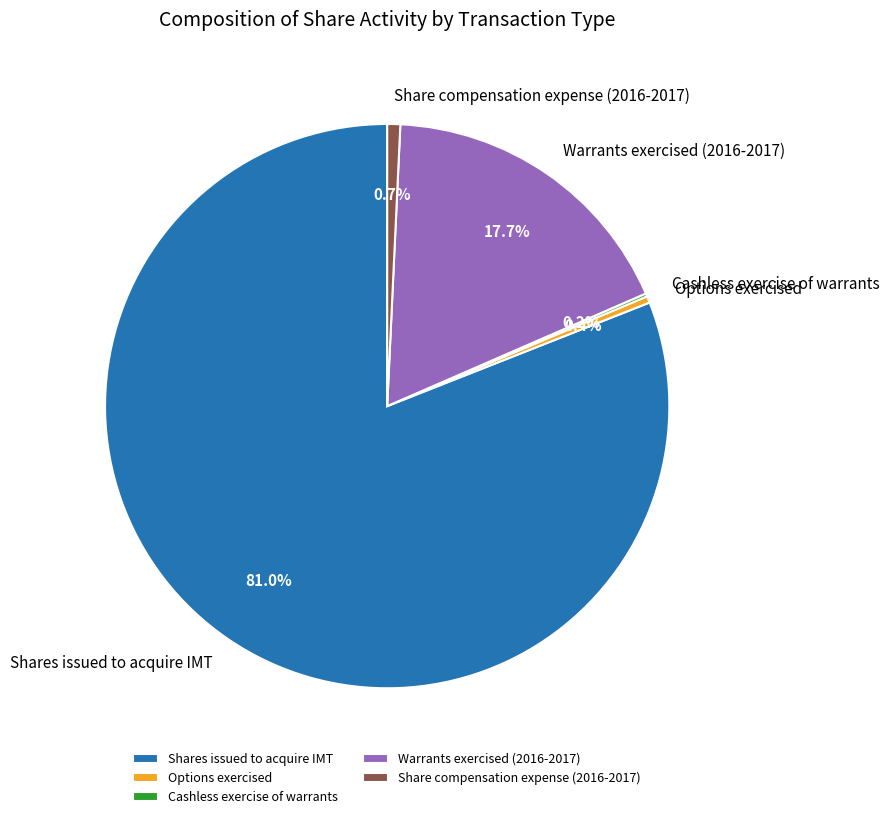

What is the largest slice in the pie chart?

Shares issued to acquire IMT